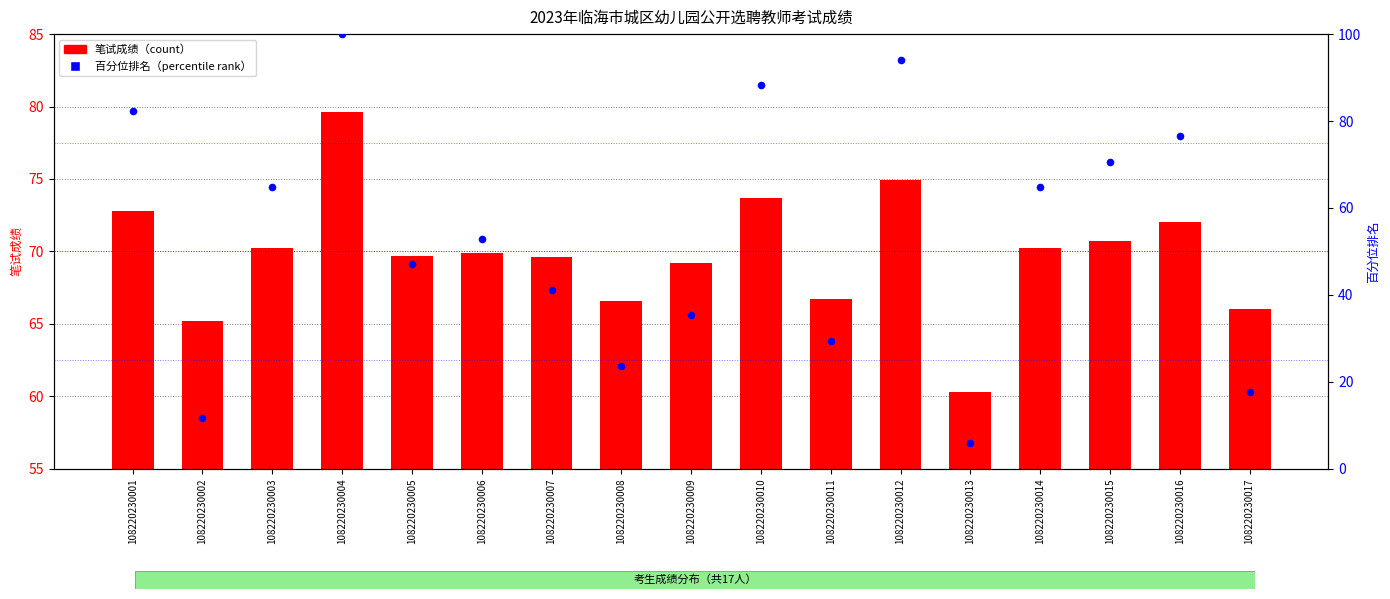

Which series has the largest total across all categories?

笔试成绩